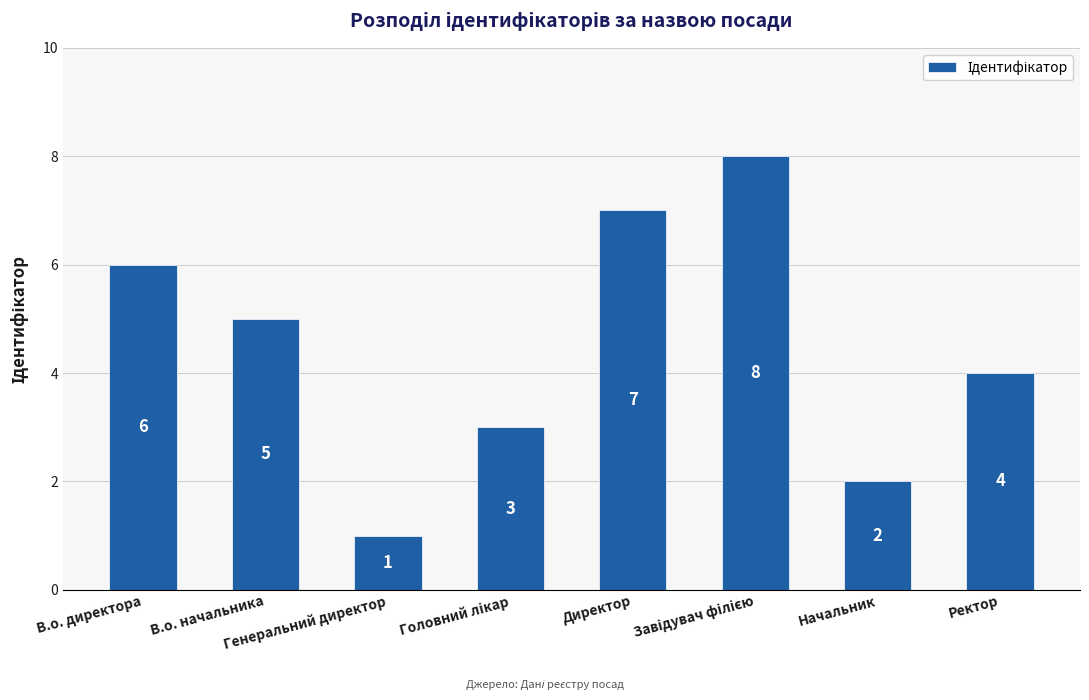

What is the difference between the second highest and second lowest values?

5